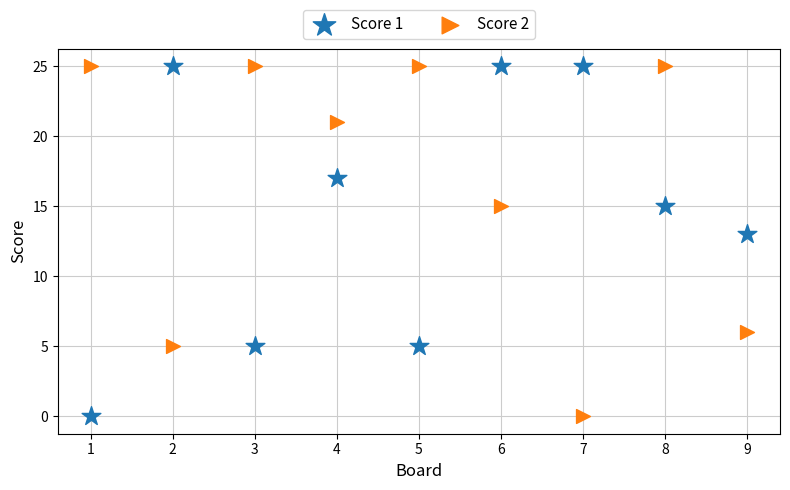

What is the X range (max minus min) for the scatter plot?

8